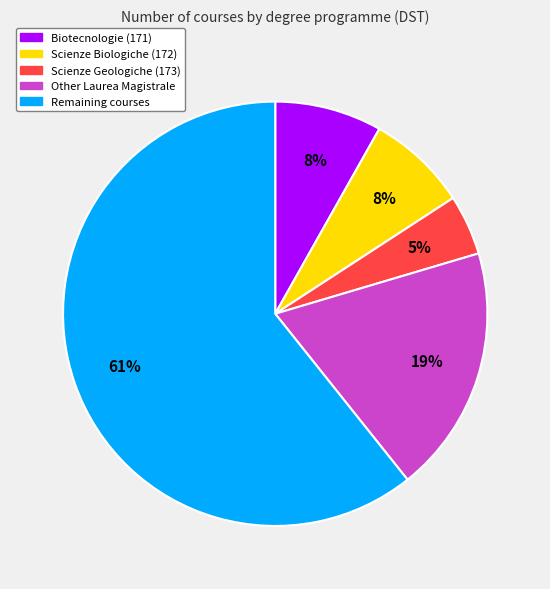

Do Other Laurea Magistrale and Scienze Biologiche (172) together represent more than half of the pie?

No